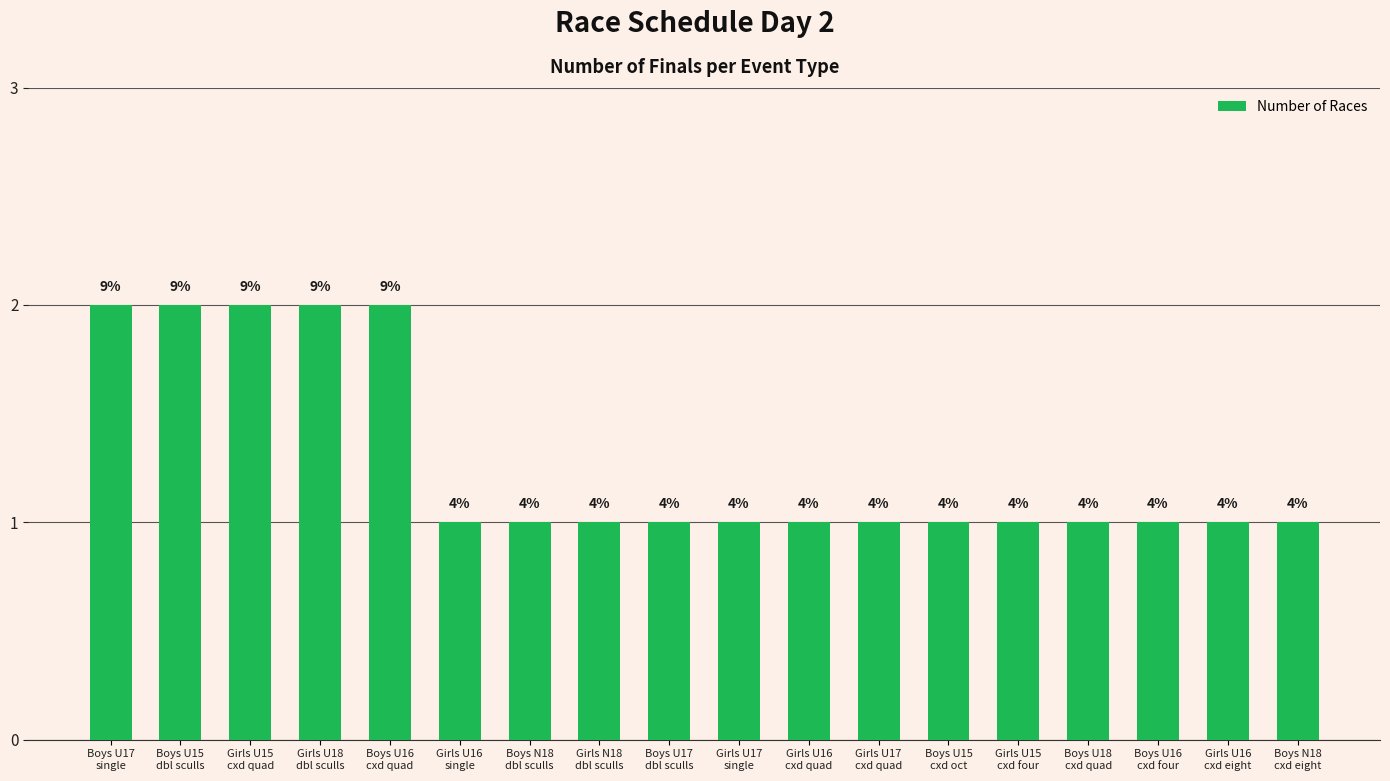

Does the chart contain any negative values?

No